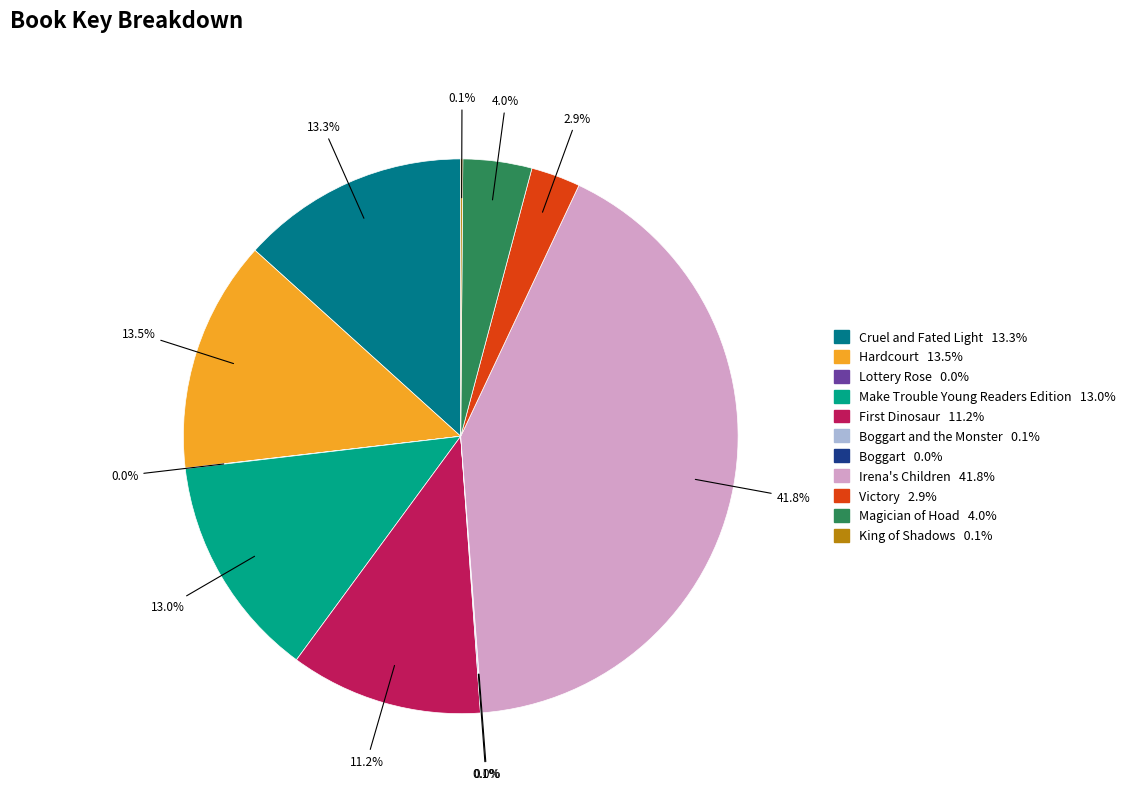

Is there a majority slice in this chart?

No